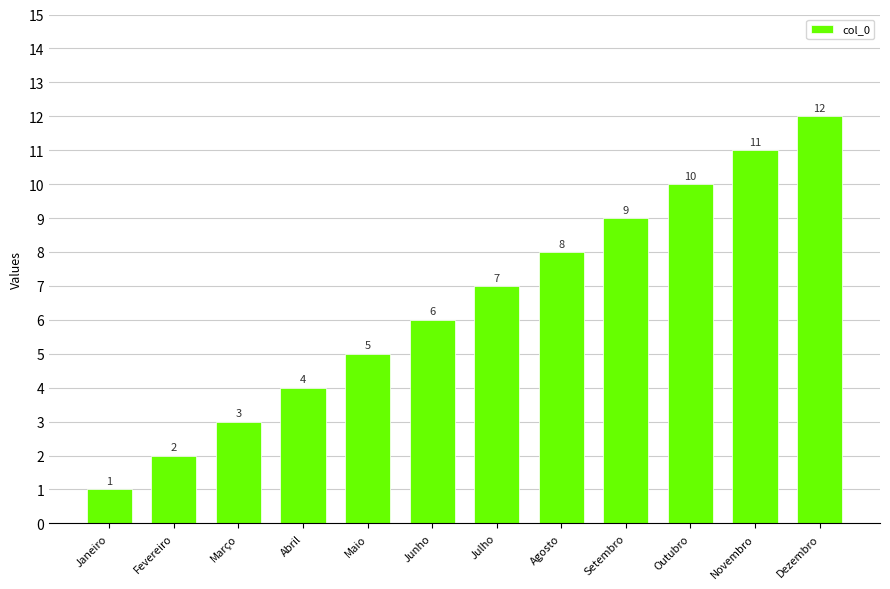

Count the number of categories in the chart.

12